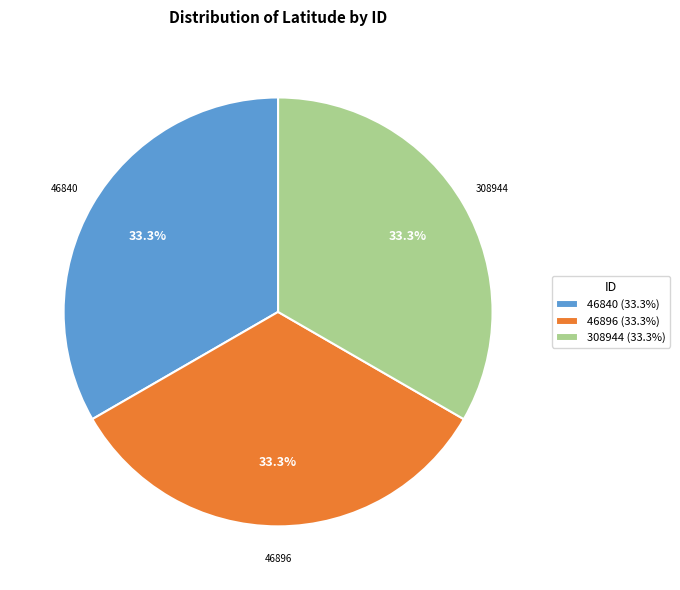

Is it true that 308944 is 33% of the pie?

True